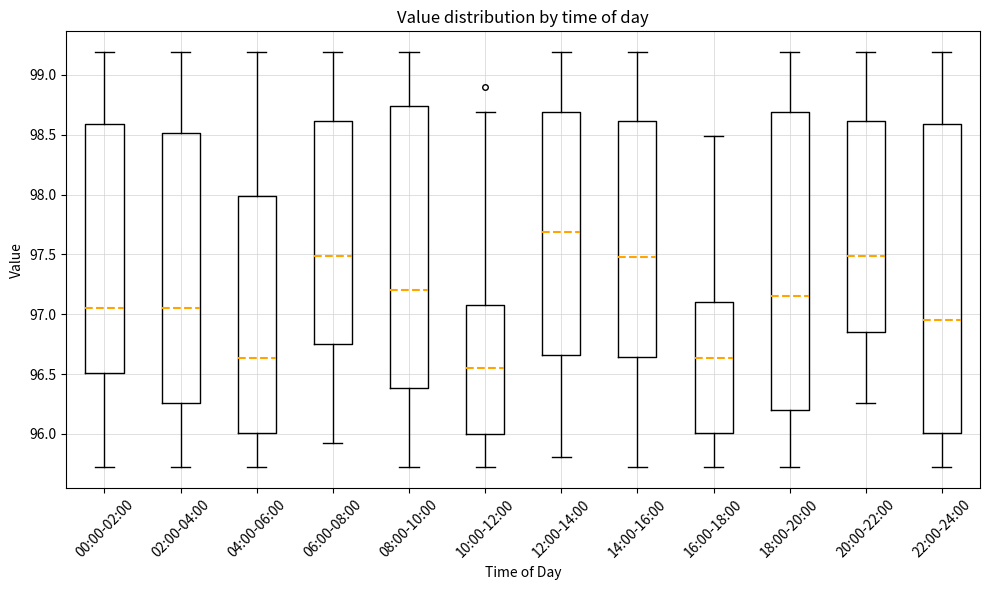

Which box has the lowest median line?

10:00-12:00